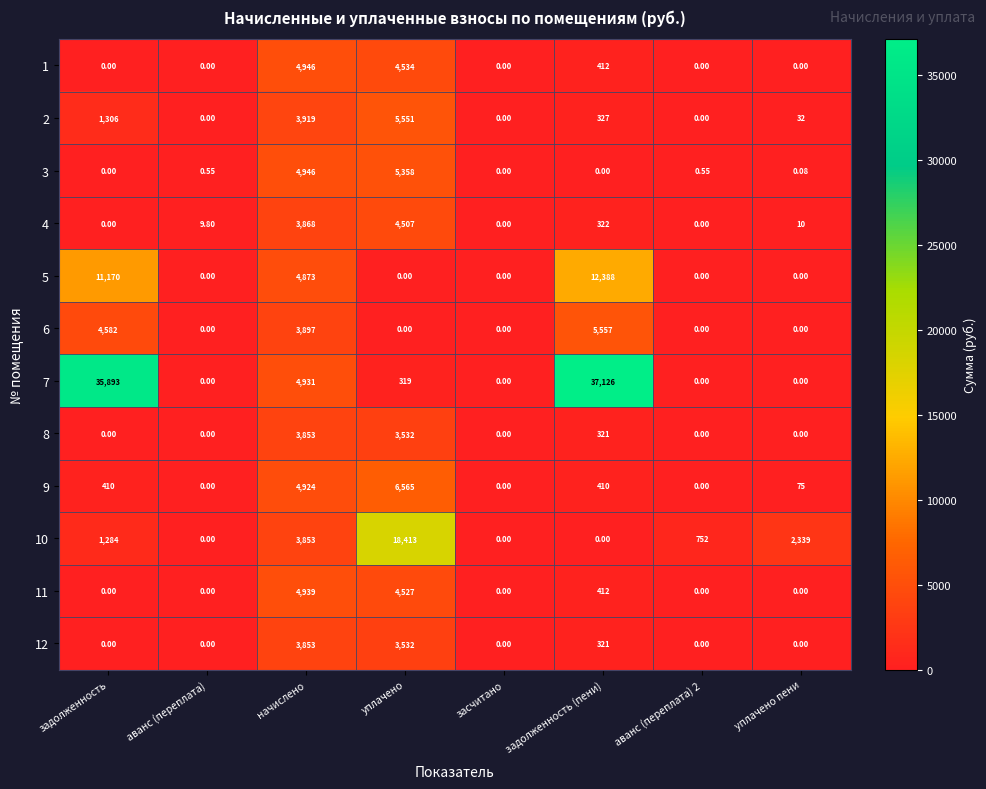

At which label is 2 closest to 2775?

начислено